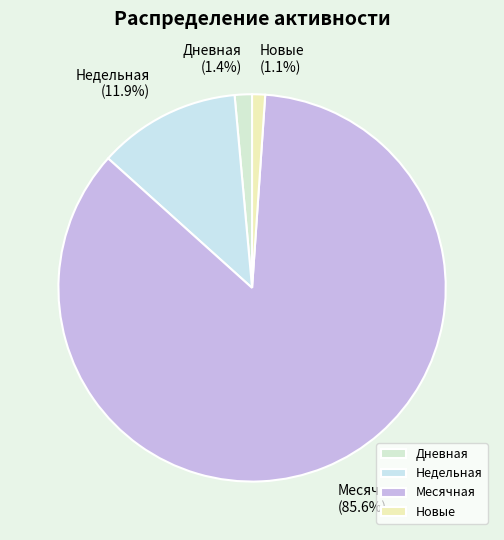

Does any single category account for the majority?

Yes